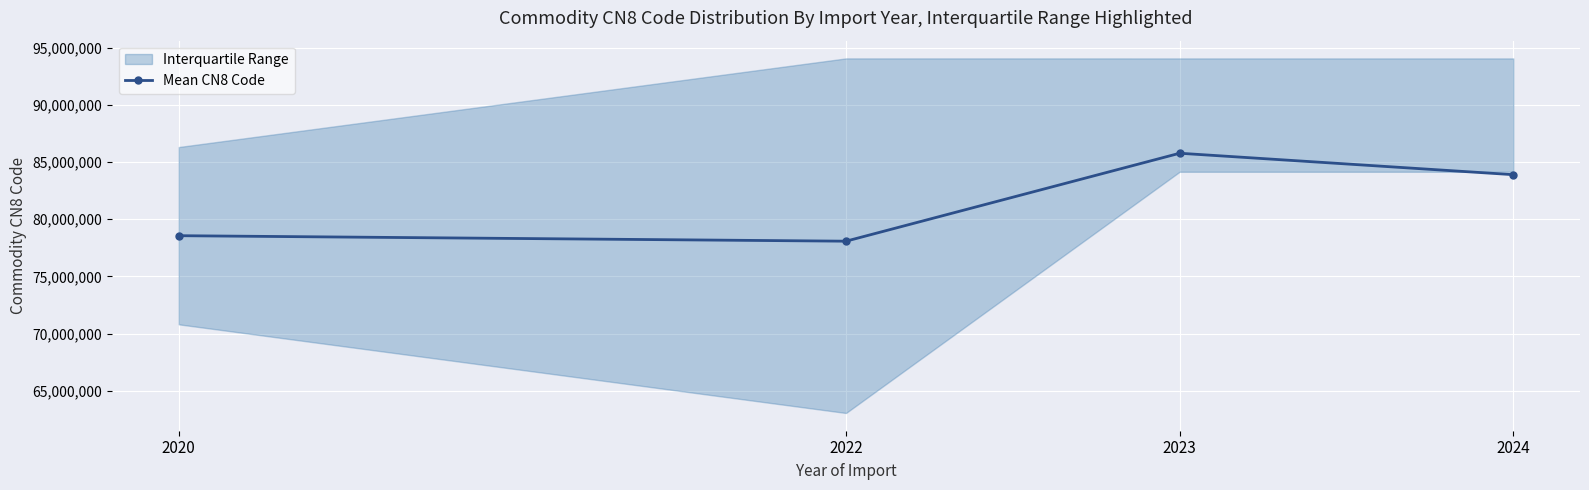

Where is the first local maximum?

2023